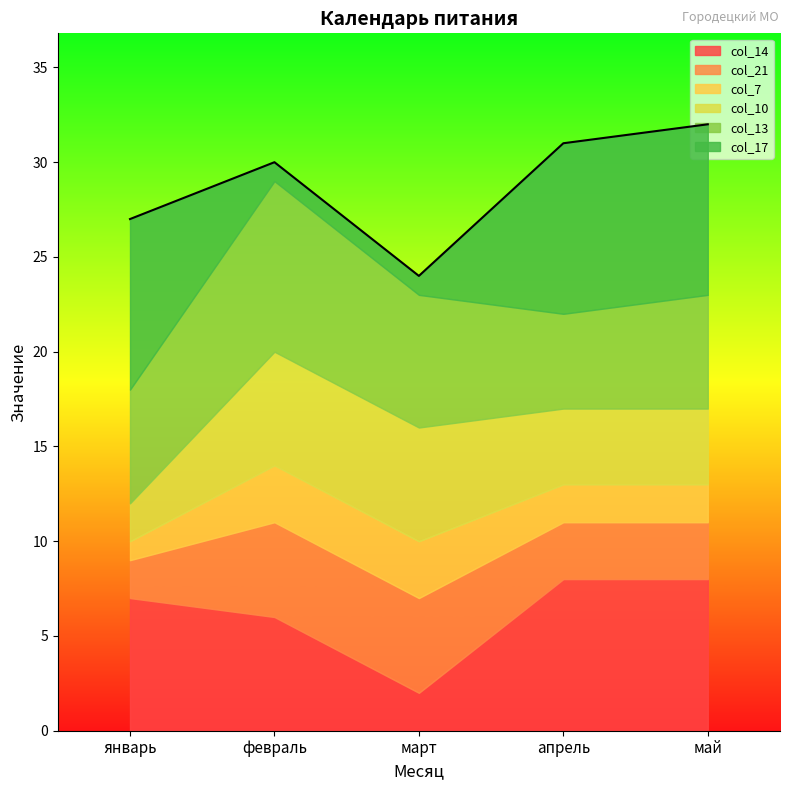

How many times do col_13 and col_14 cross each other?

2